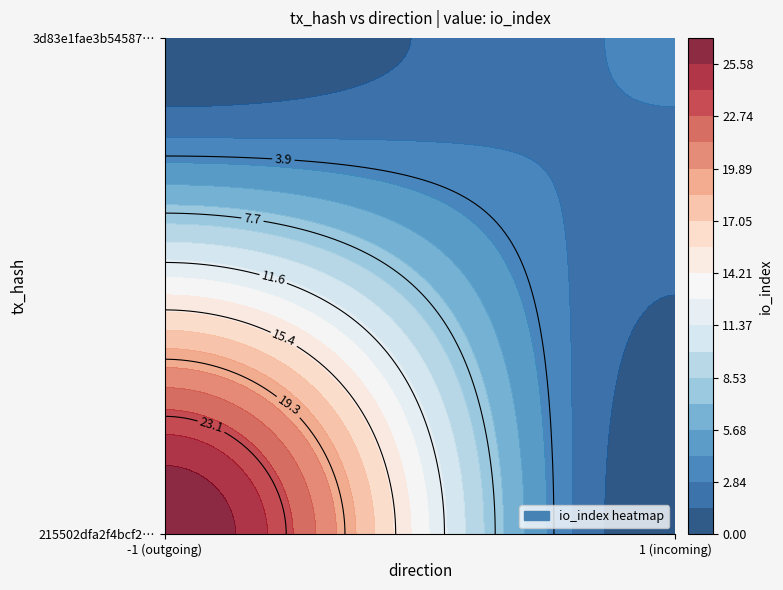

At how many categories does at least one series exceed 26?

1